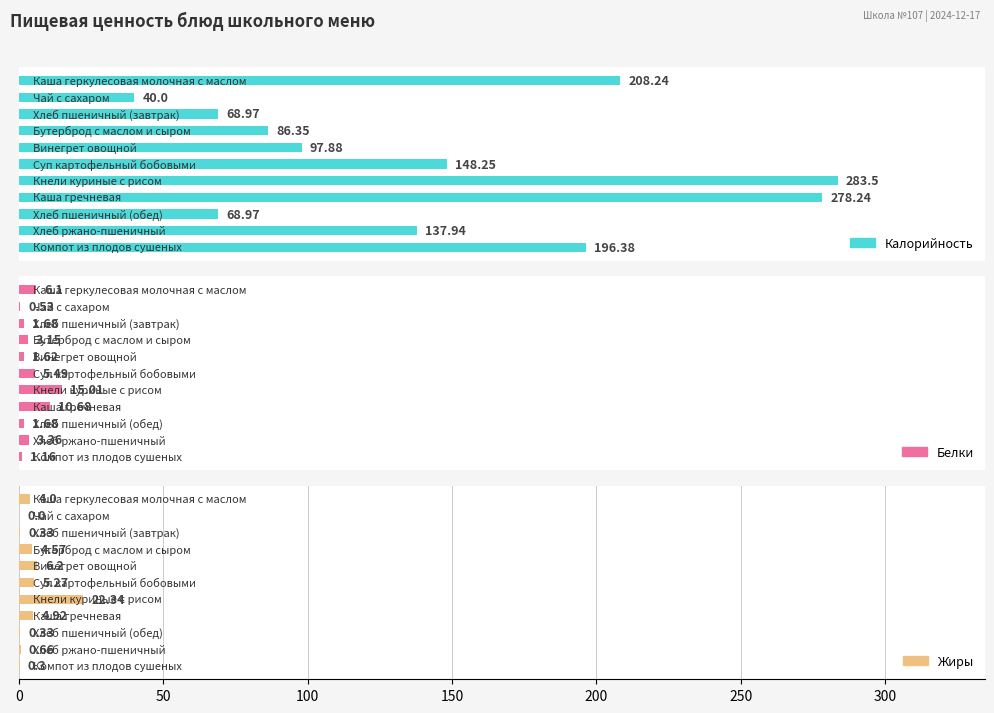

How many bars are there in total?

33